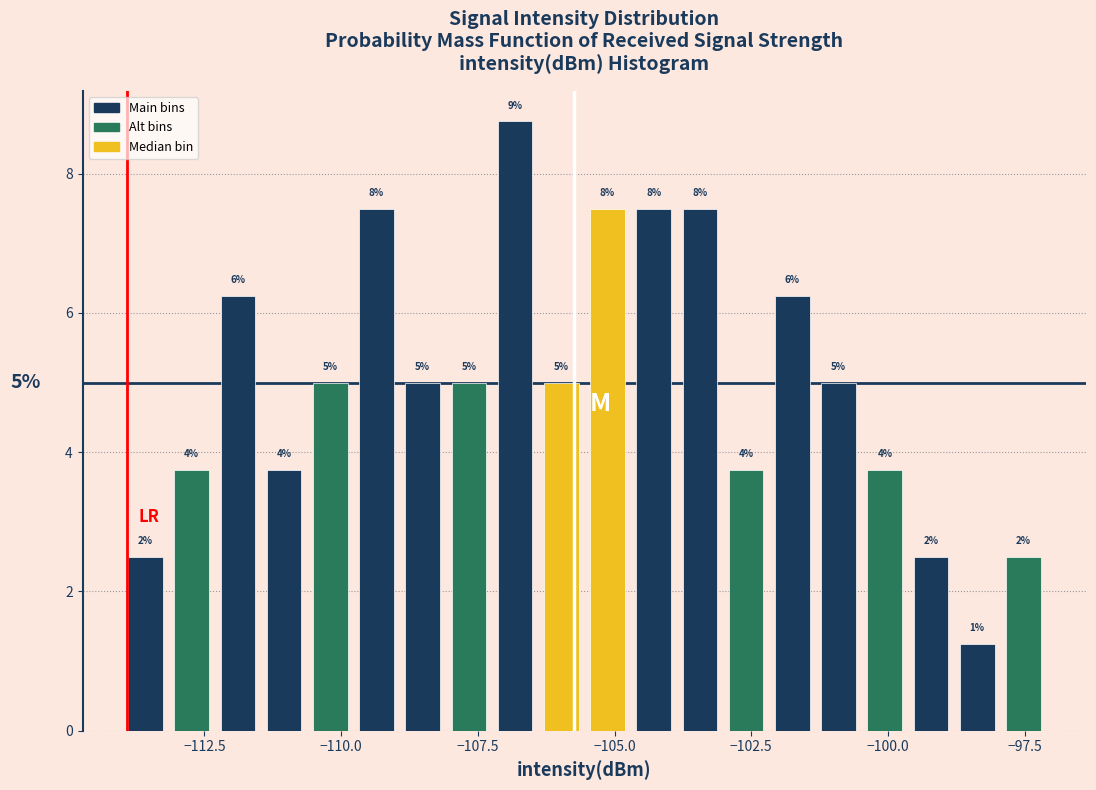

Around what value on the x-axis is the tallest bar? Give the approximate position of its centre, as read against the axis.

-107.0